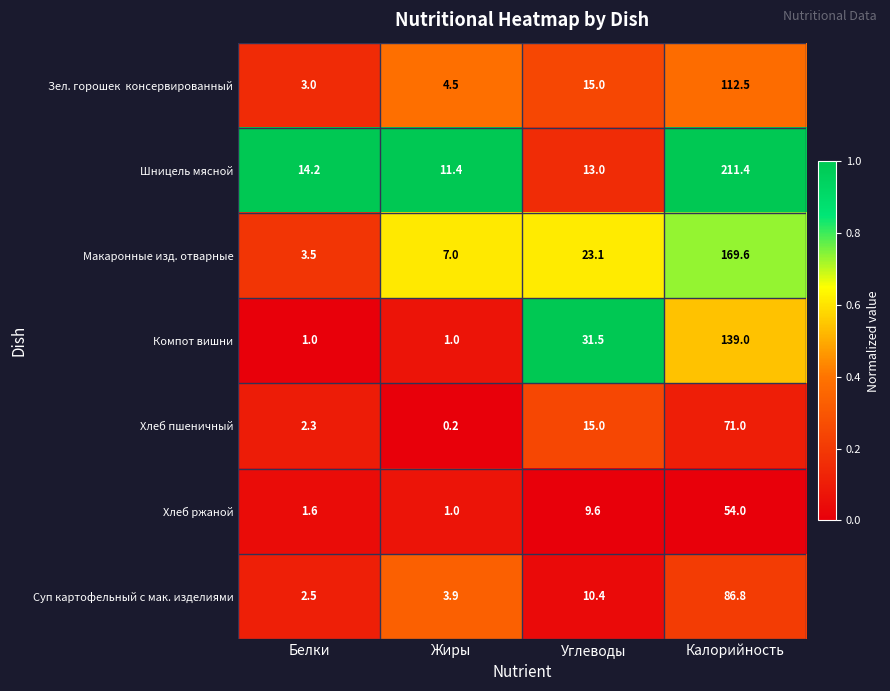

Rank the categories by Суп картофельный с мак. изделиями value from lowest to highest.

Белки, Жиры, Углеводы, Калорийность